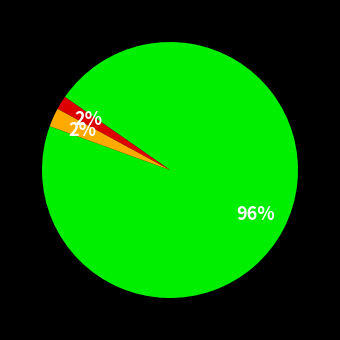

Is there any slice that represents more than half of the pie?

Yes